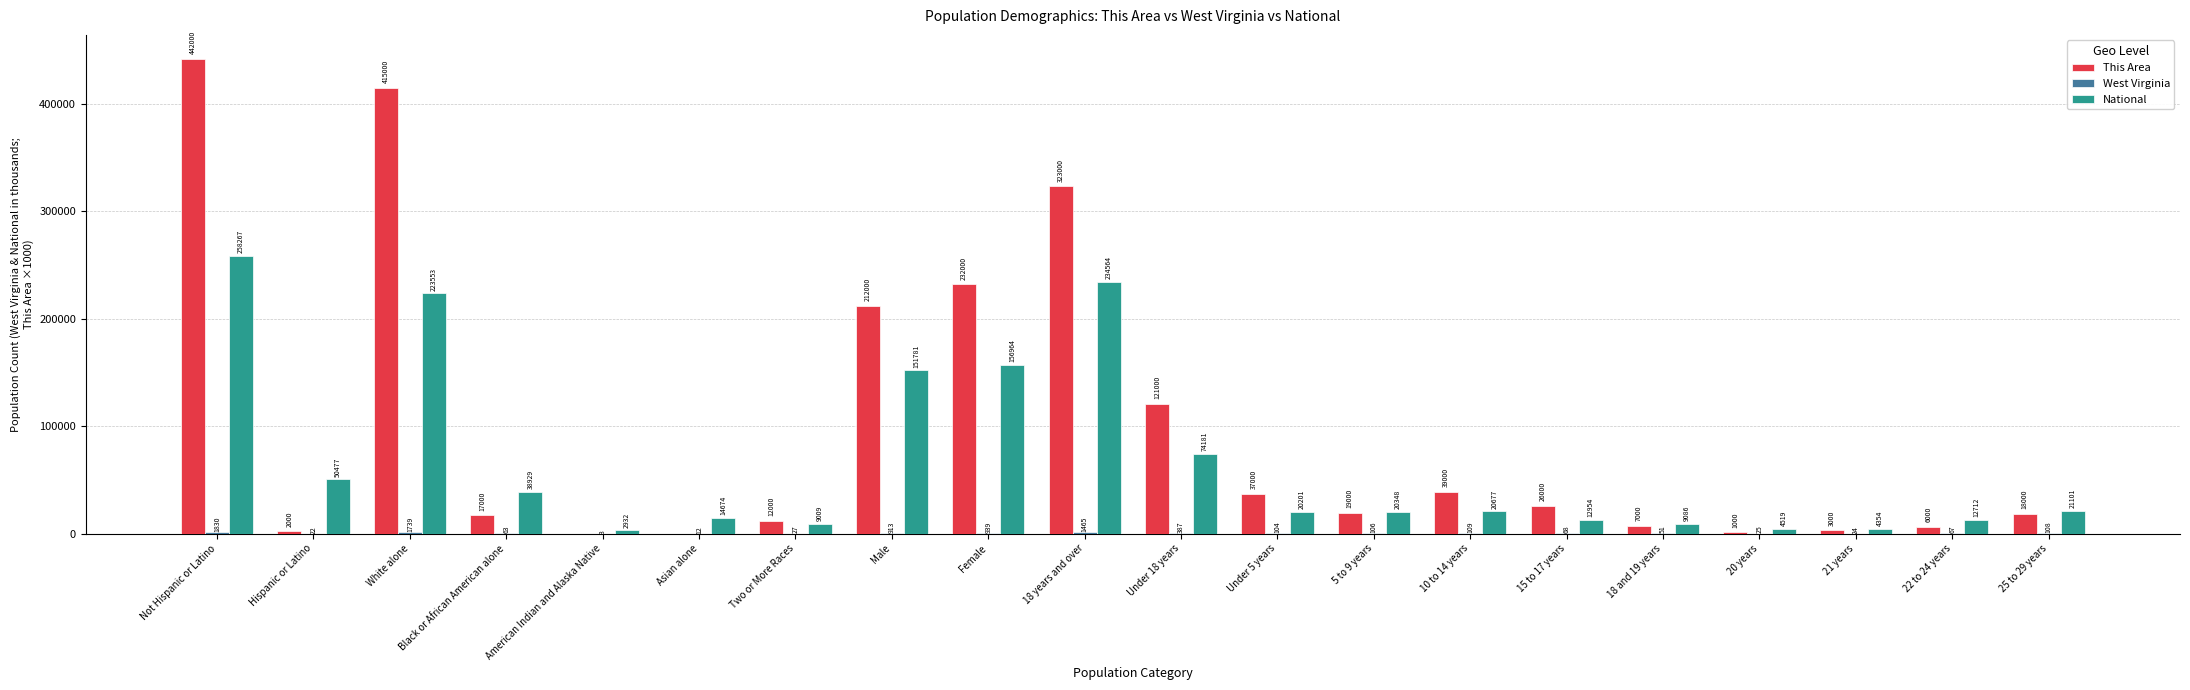

Which series changed the most between Black or African American alone and Male?

This Area